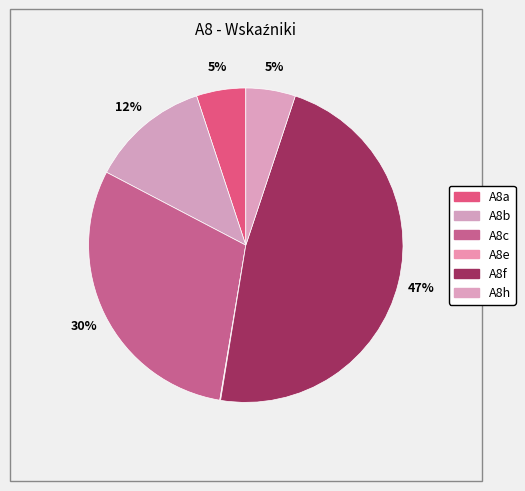

What percentage do A8c and A8e together represent?

30.1%